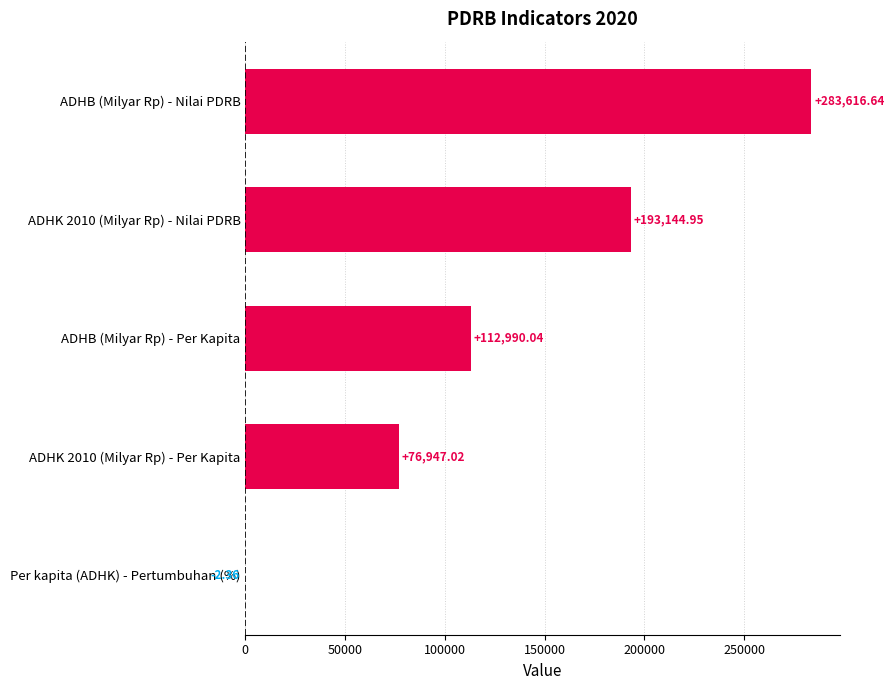

At which label is the value closest to 141807?

ADHB (Milyar Rp) - Per Kapita